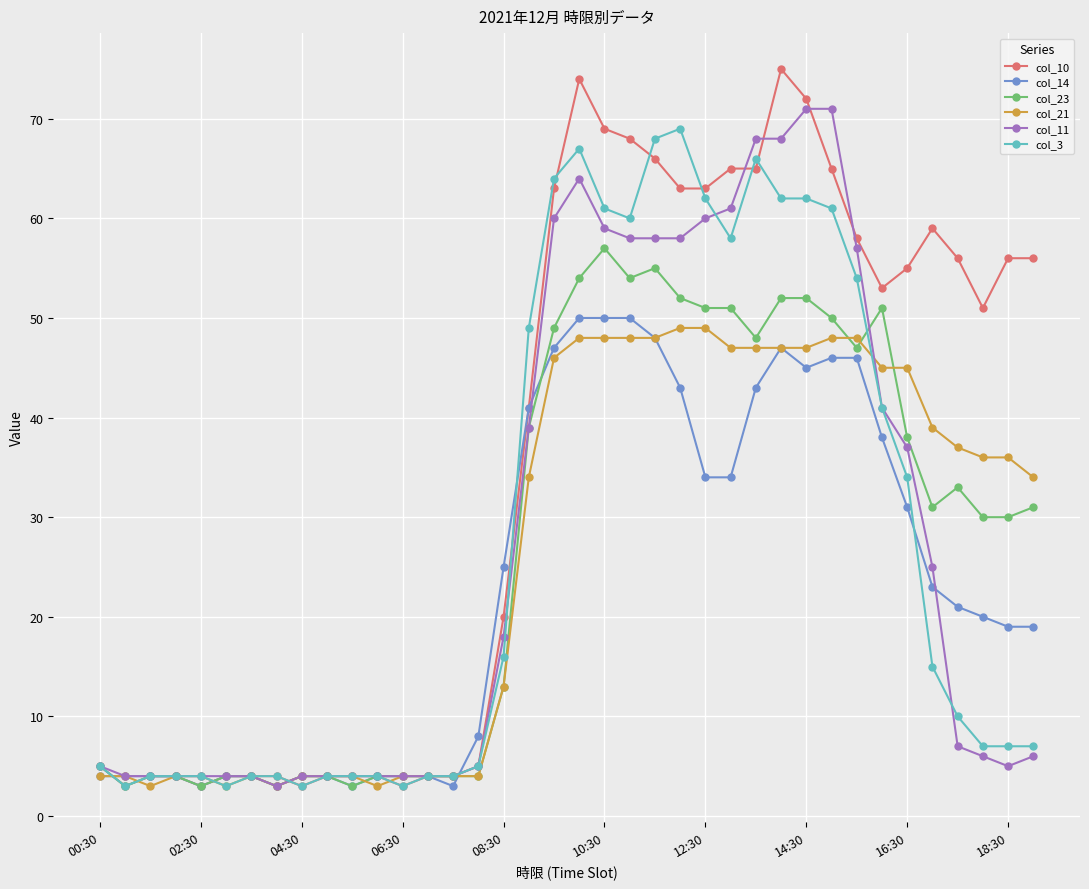

Which series has the largest total across all categories?

col_10